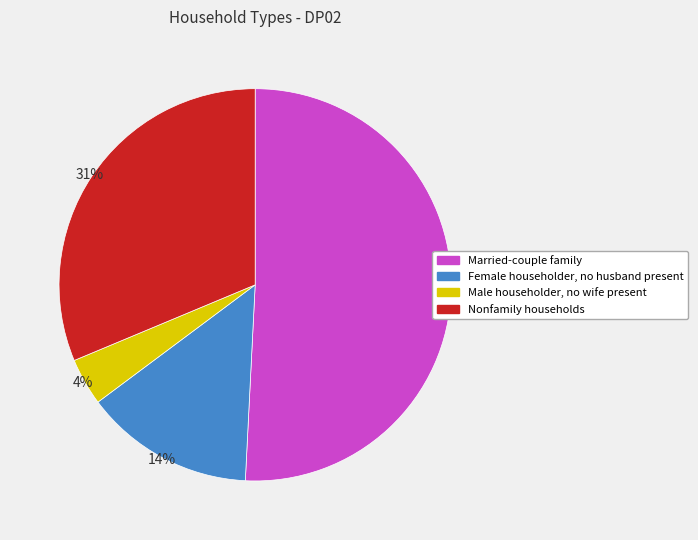

To the nearest percent, what percentage of the pie is Female householder, no husband present?

14%